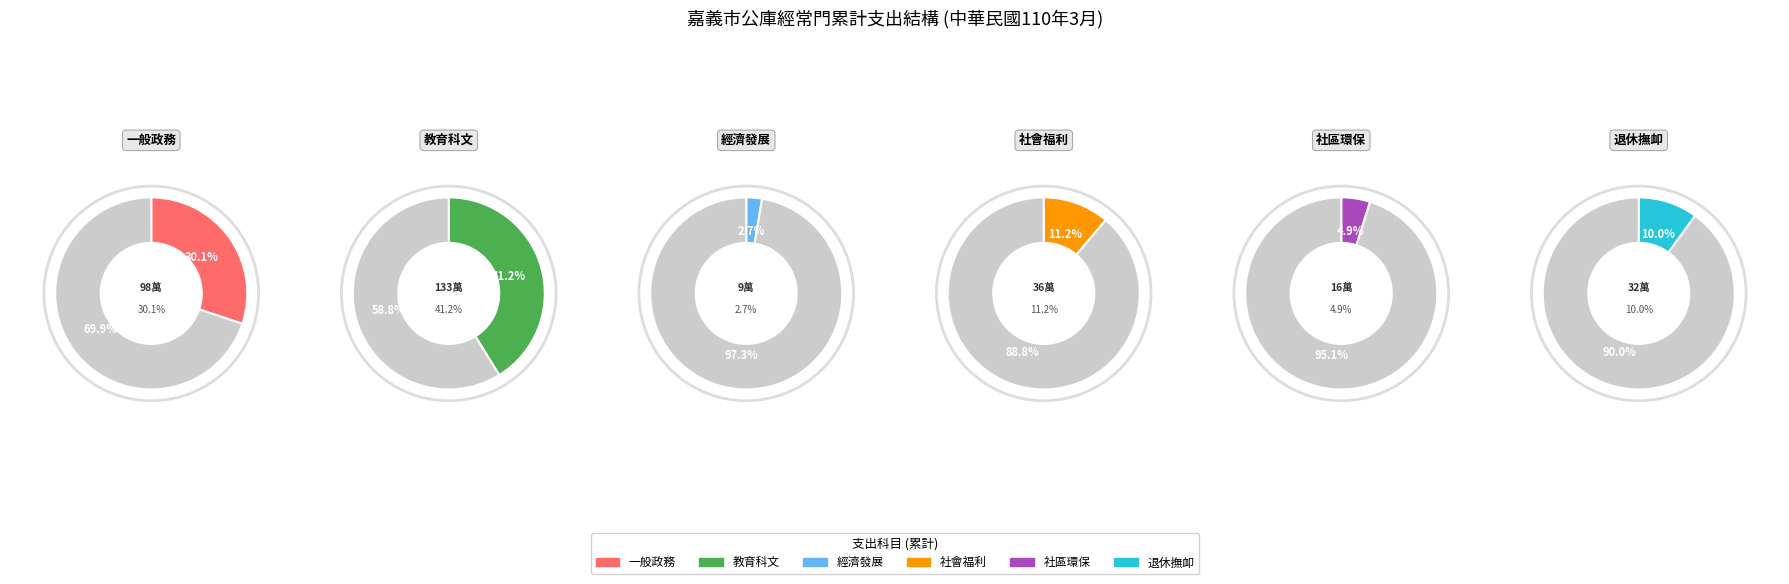

To the nearest percent, what is the combined percentage of 社區發展及環境保護支出 and 社會福利支出?

16%